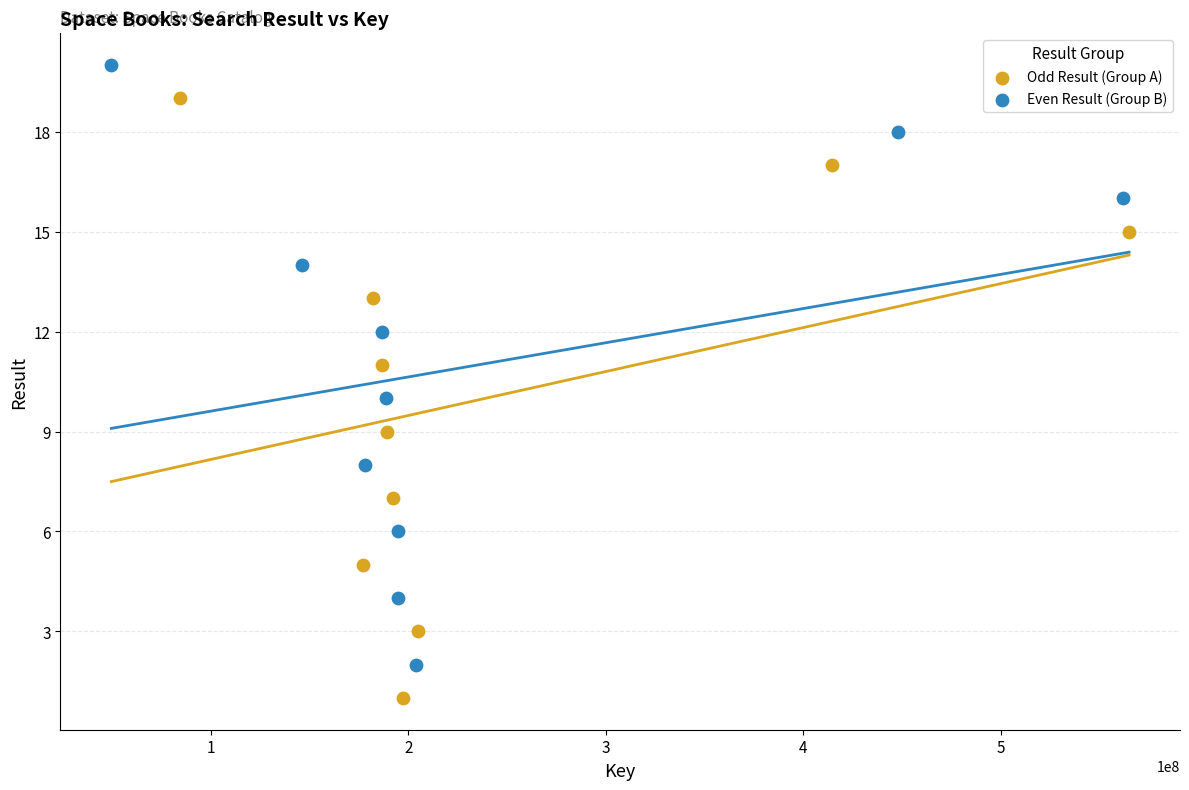

Which series contains the highest Y value?

Even Result (Group B)